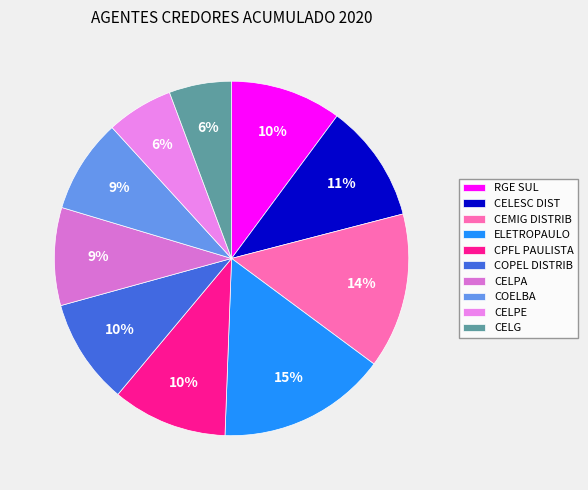

Which slice is the largest?

ELETROPAULO